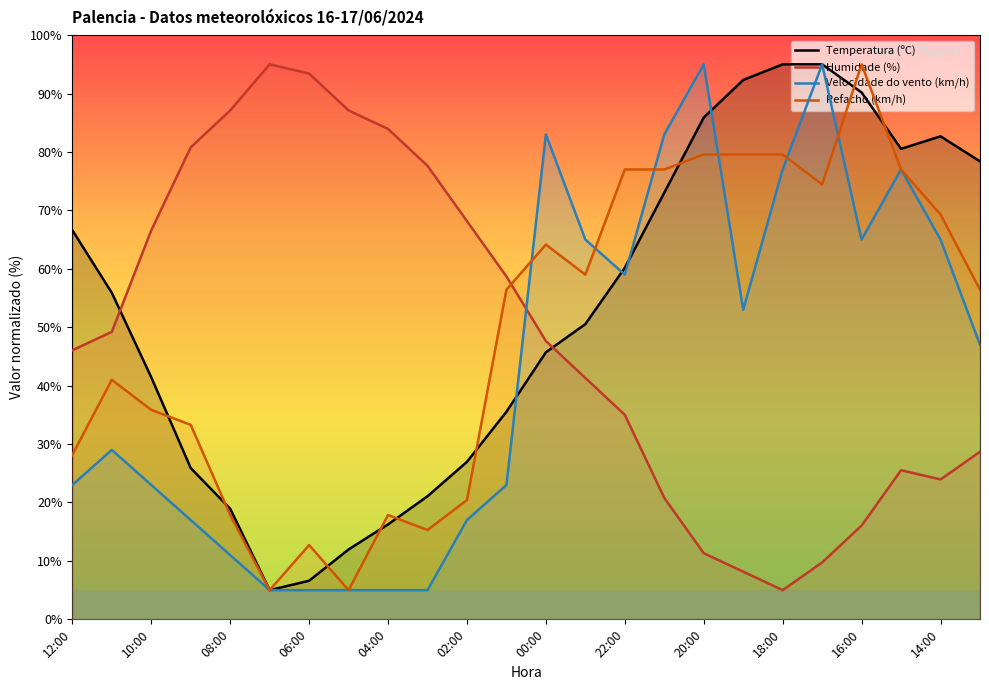

Is it true that Humidade (%) equals 82.8 at 00:00?

False